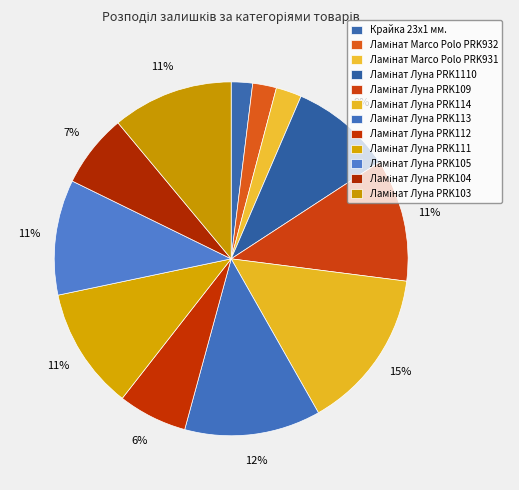

What is the ratio of the value at Ламінат Marco Polo PRK931 to the value at Ламінат Луна PRK1110?

0.3